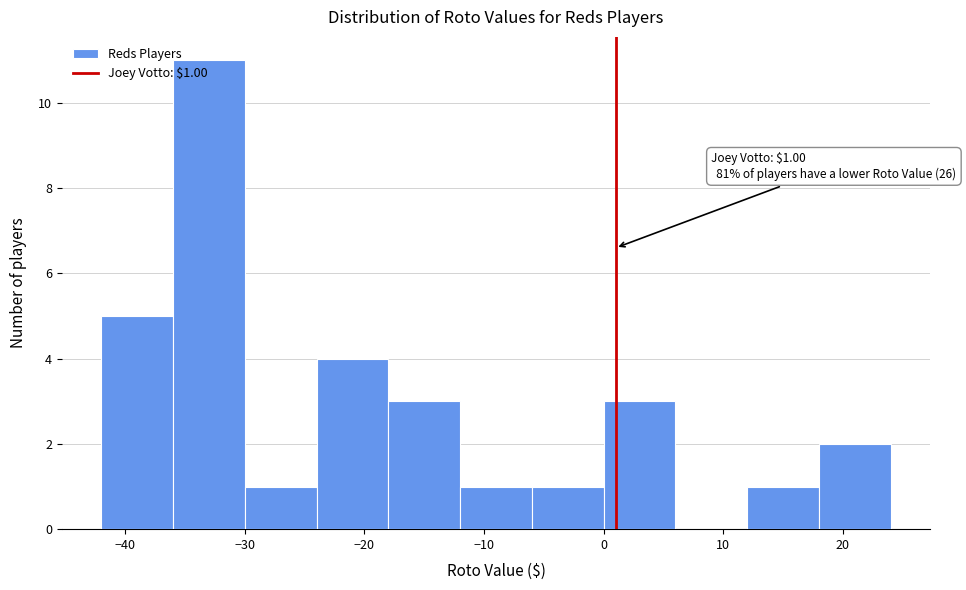

Over which range of the x-axis is the bar tallest?

-36 to -30